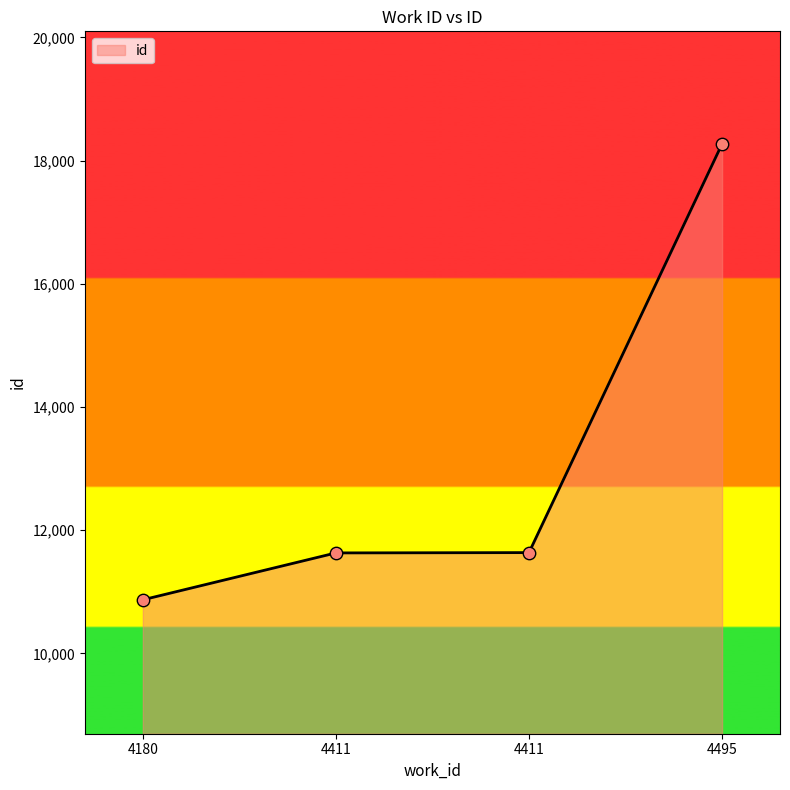

What is the change in value from 4411 to 4495?

+6640